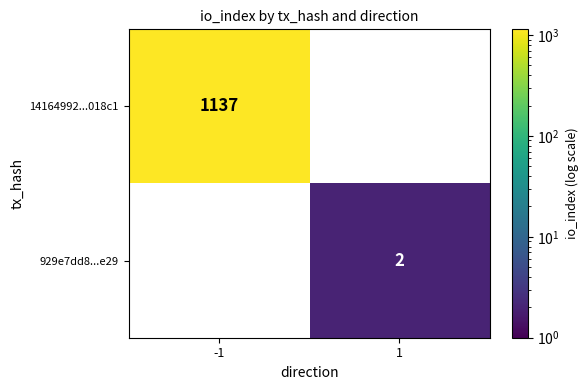

Between 1 and -1, which is larger?

-1